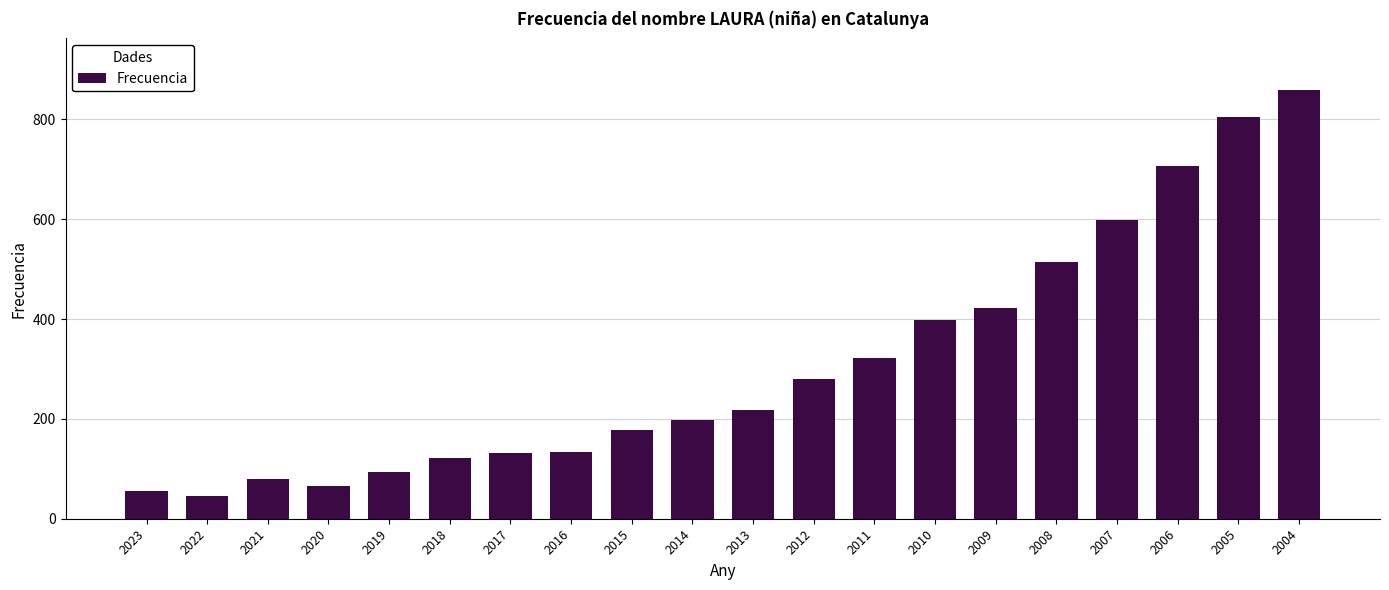

What is the average value?

311